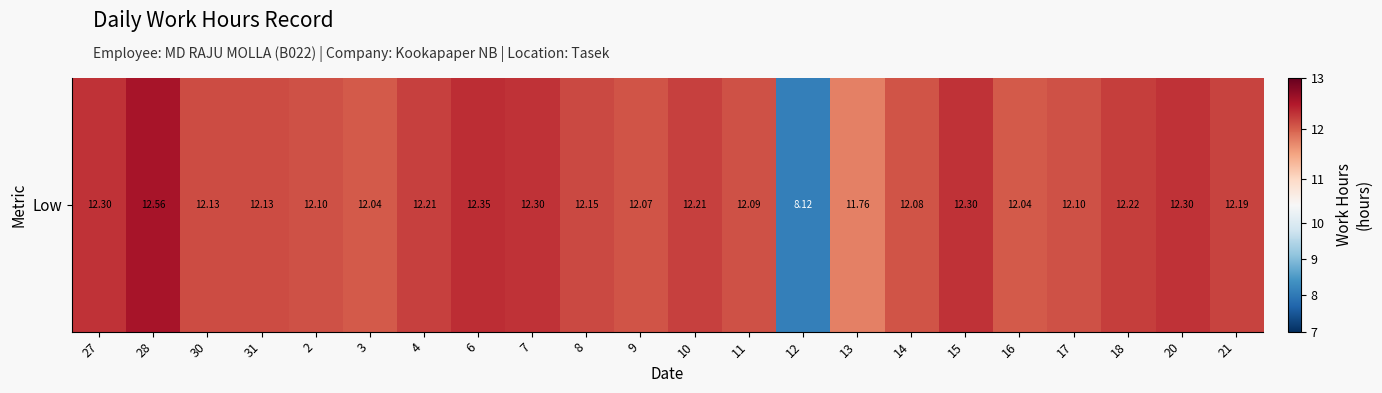

Is it true that the value at 27 is 6.4?

False